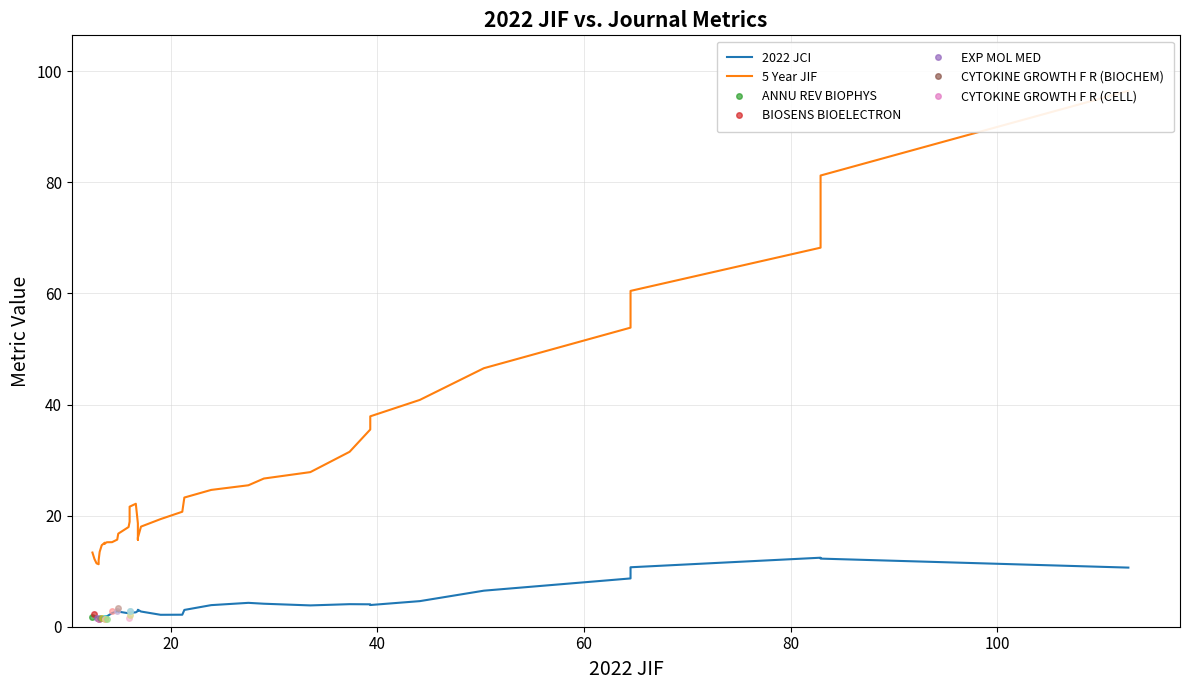

True or false: 2022 JCI and 5 Year JIF intersect in this chart.

False